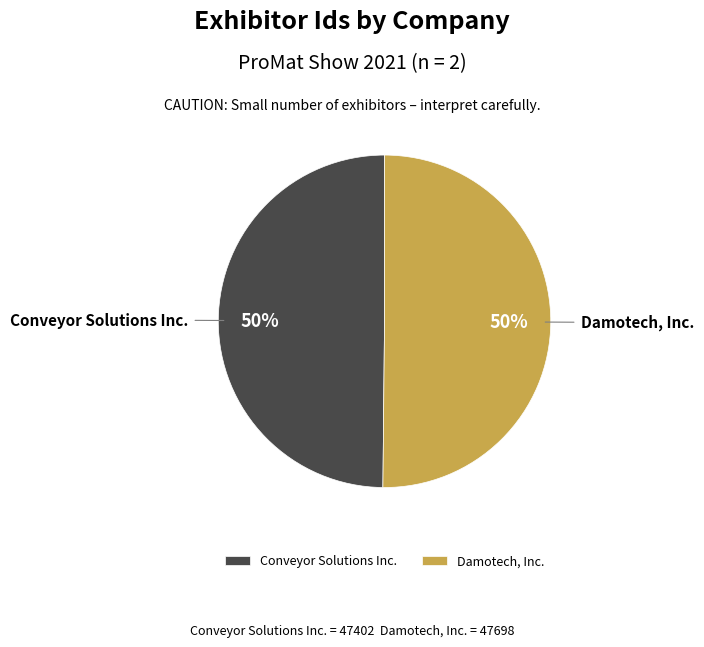

Approximately how many times larger is the value at Conveyor Solutions Inc. compared to Damotech, Inc.?

1.0